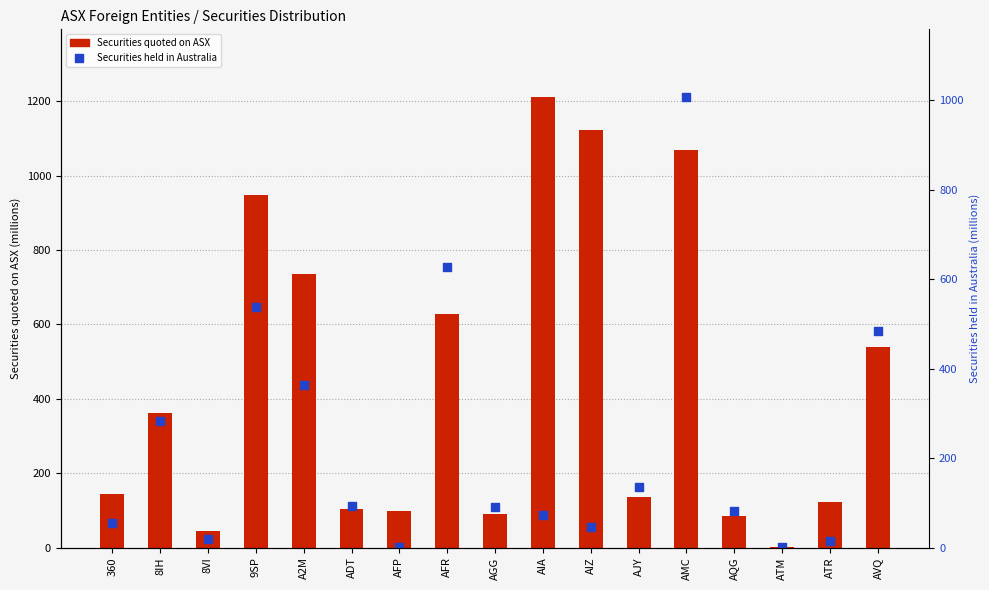

Which series contains the lowest Y value?

Securities held in Australia